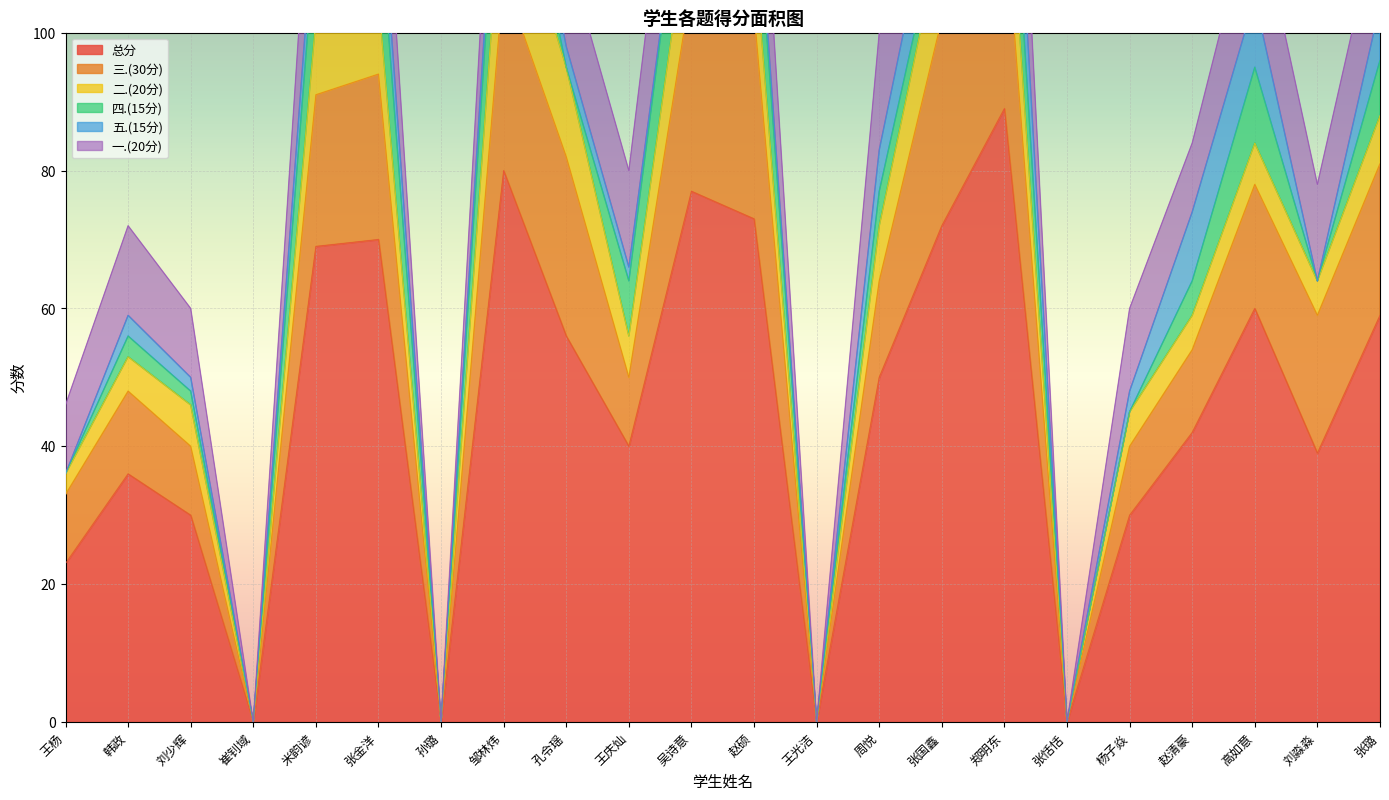

At which label is 三.(30分) closest to 15?

周悦